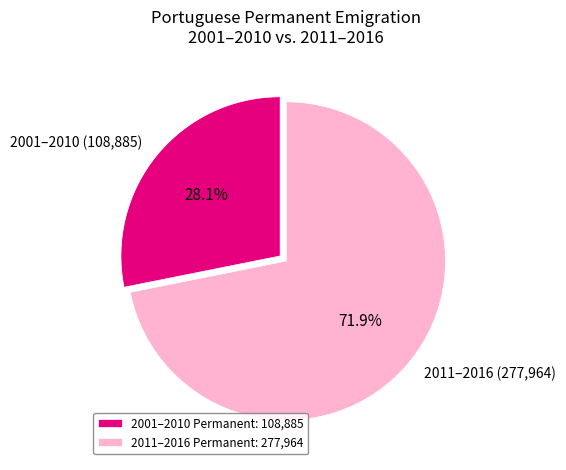

What is the ratio of the value at 2001–2010 (108,885) to the value at 2011–2016 (277,964)?

0.4